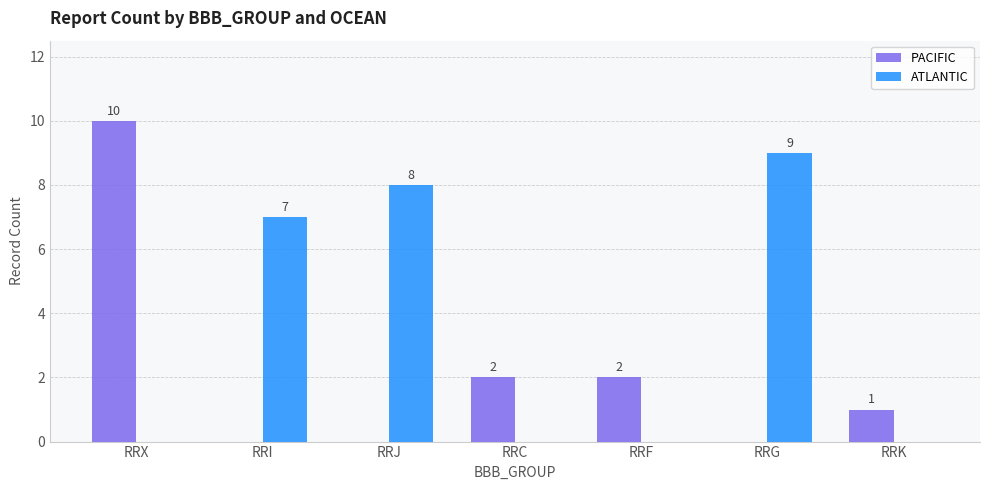

What is the sum of all ATLANTIC values?

24